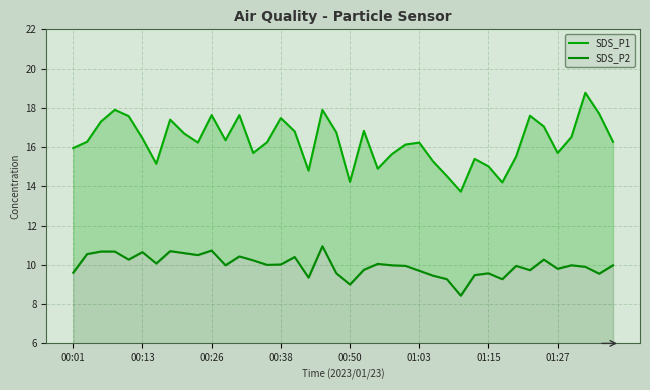

In SDS_P2, how many points are lower than both neighbors (excluding endpoints)?

12